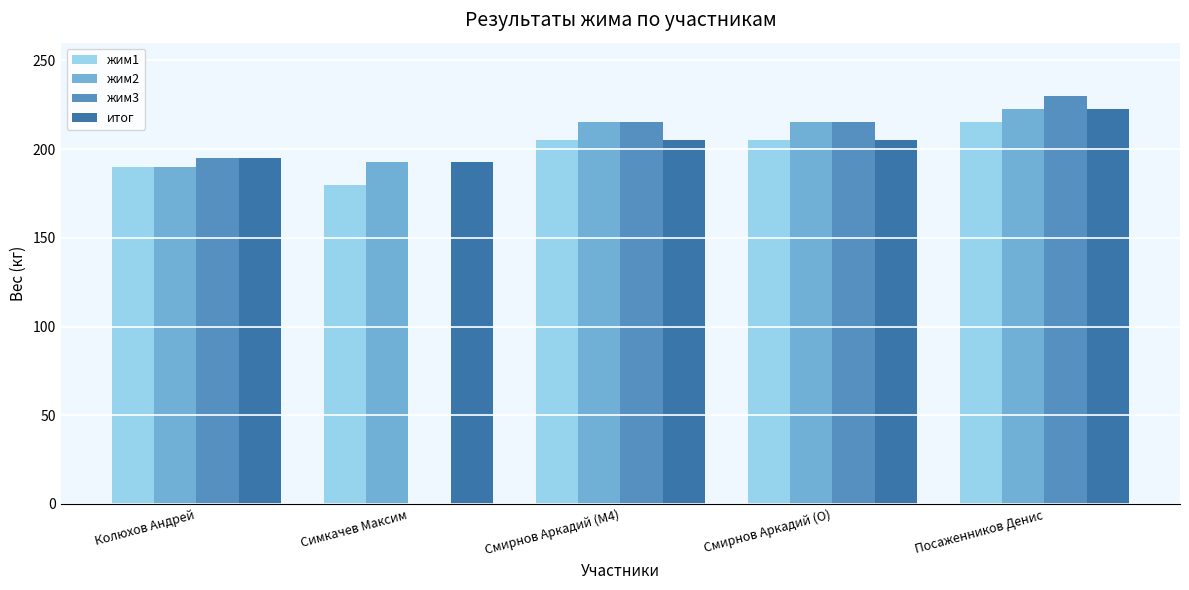

What is the sum of the жим2 values at Колюхов Андрей and Симкачев Максим?

382.5